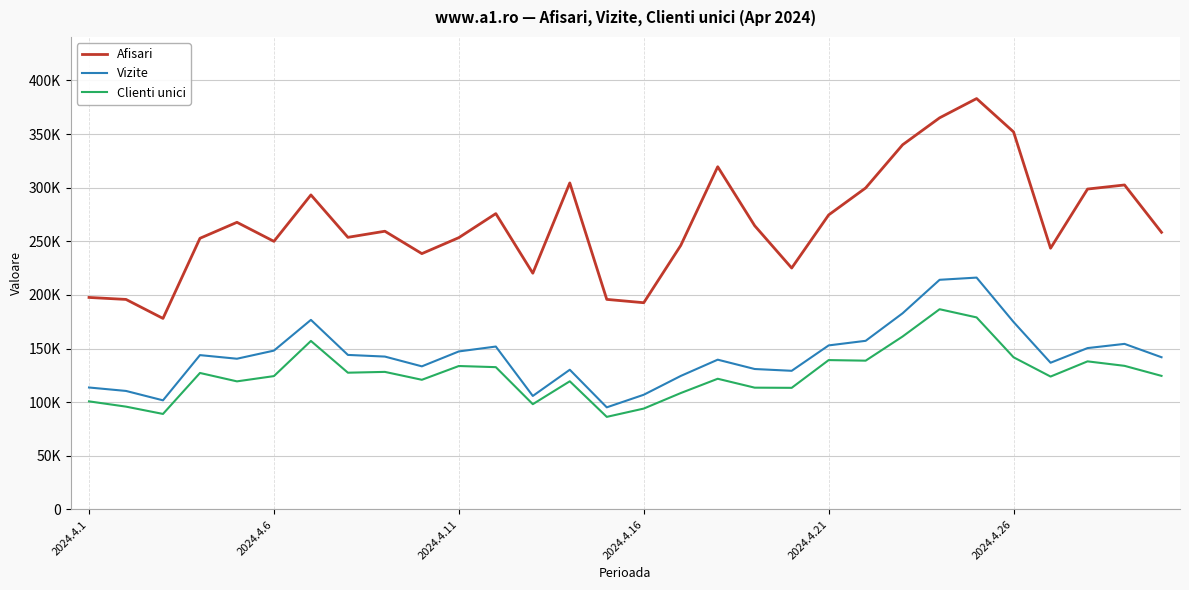

Does the chart have visible grid lines?

Yes